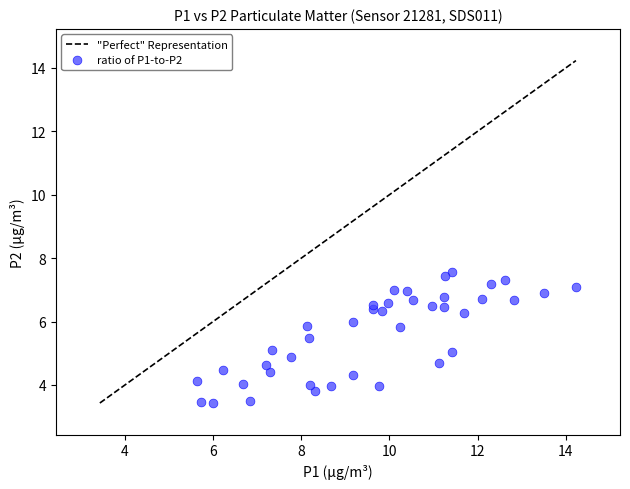

What is the range of X values (max minus min)?

8.6